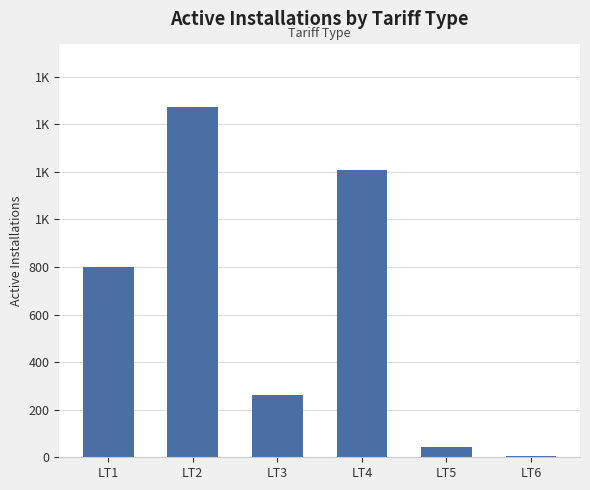

What is the value of the 6th bar from the left?

4